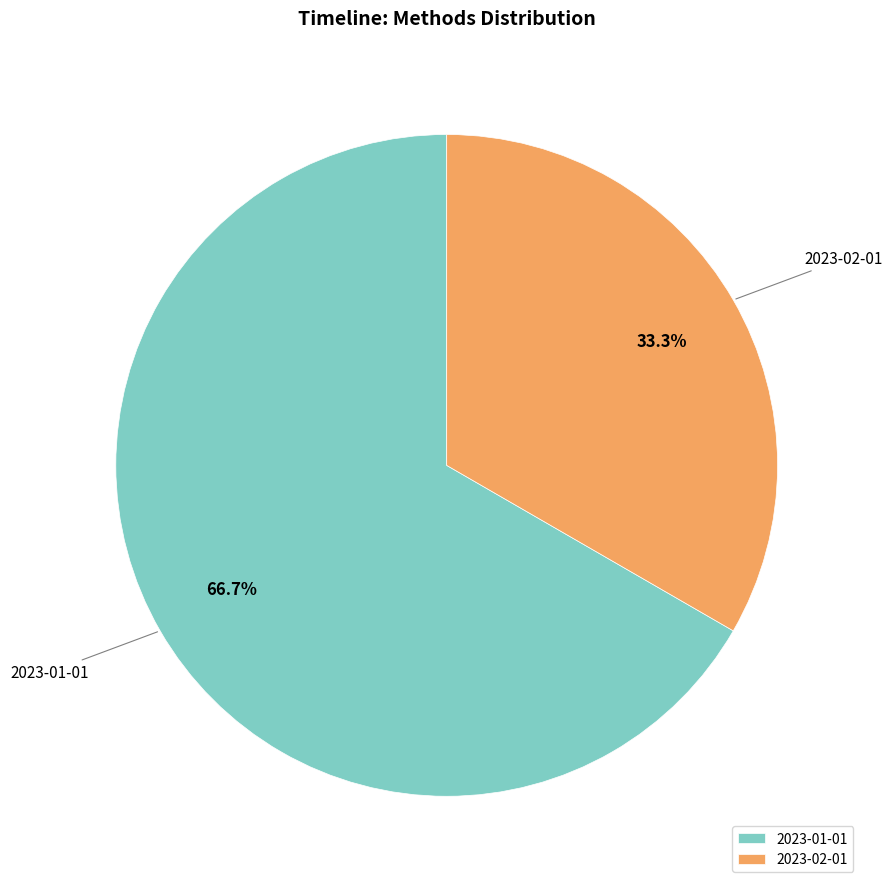

What percentage do 2023-02-01 and 2023-01-01 together represent?

100.0%